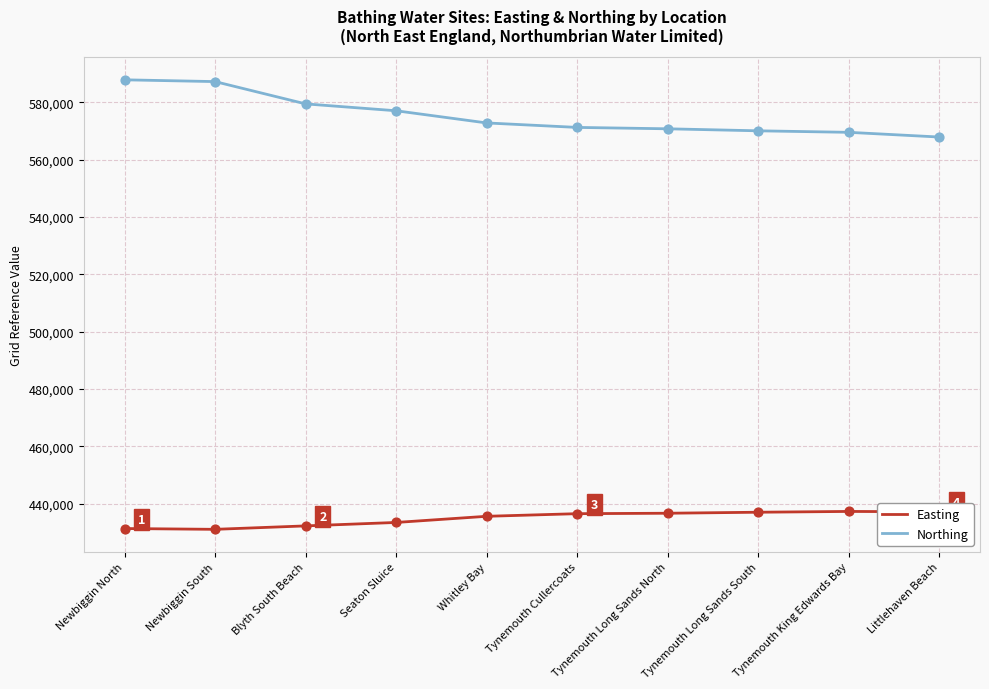

What are all the series names shown in the legend?

Easting, Northing